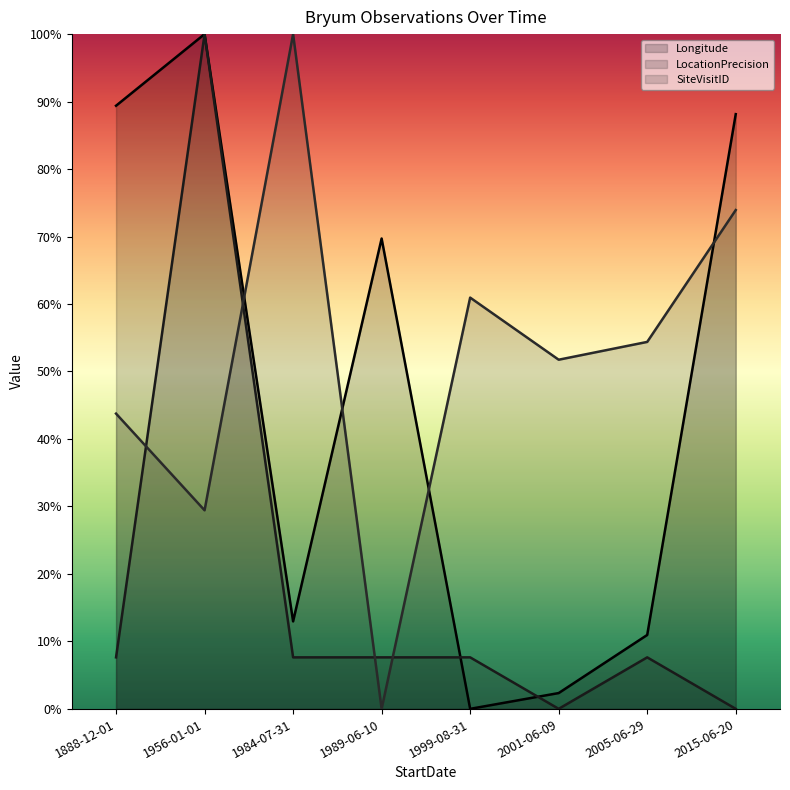

True or false: Longitude has a value of 2.3 at 2001-06-09.

True